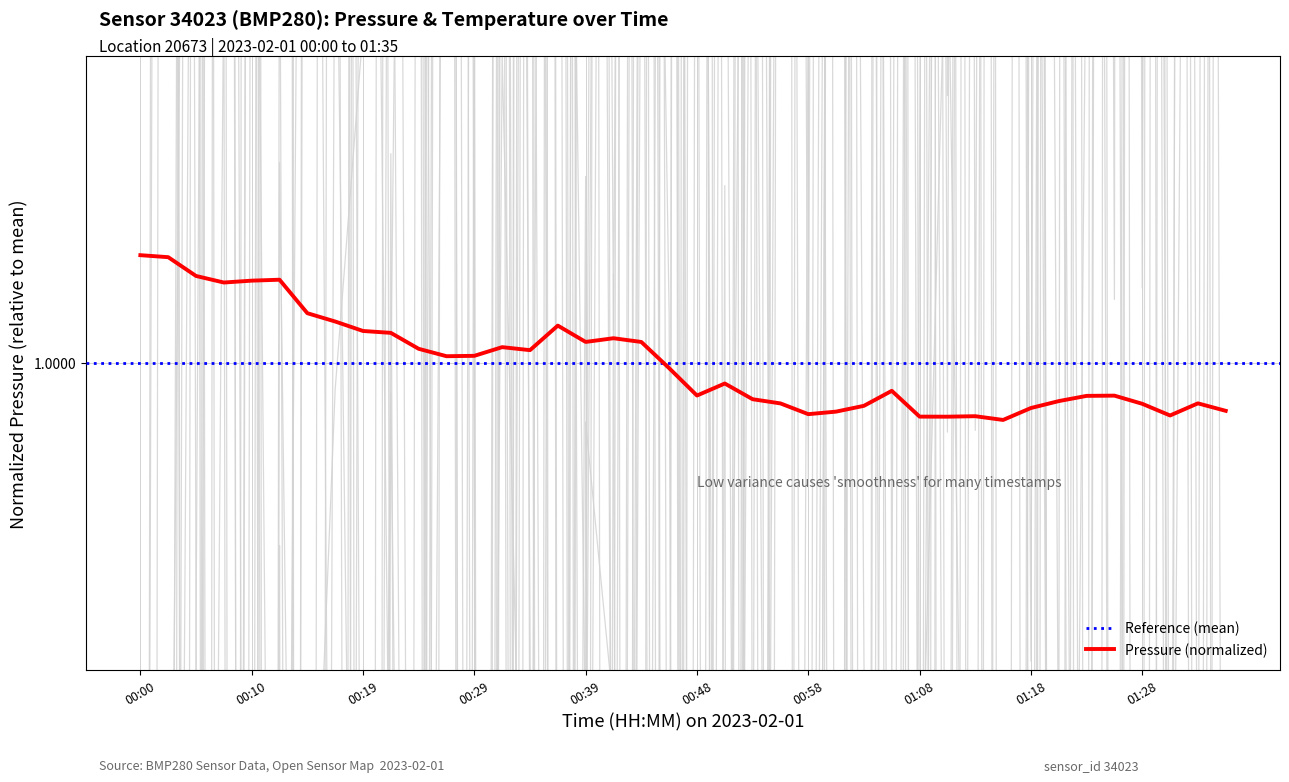

Approximately how many times larger is the value at 01:11 compared to 00:17?

1.0